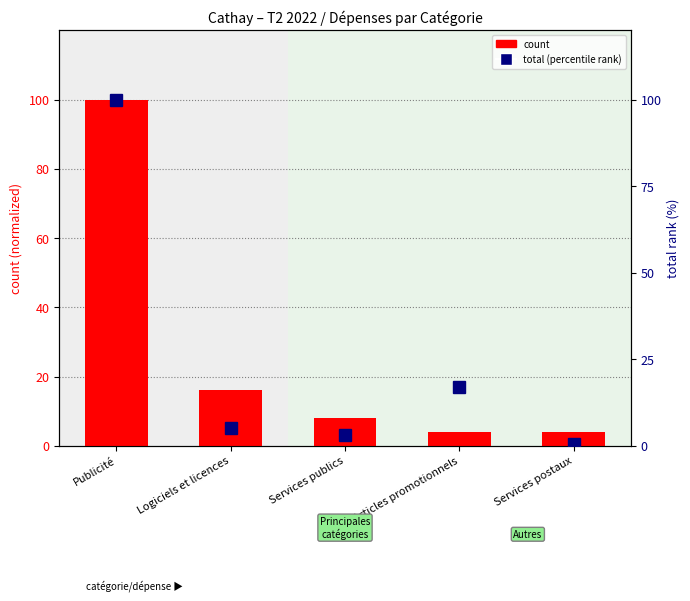

What are all the series names shown in the legend?

count, total (percentile rank)